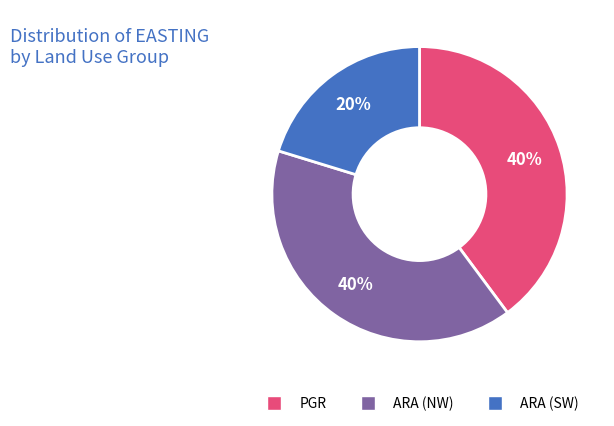

Does any single category account for the majority?

No